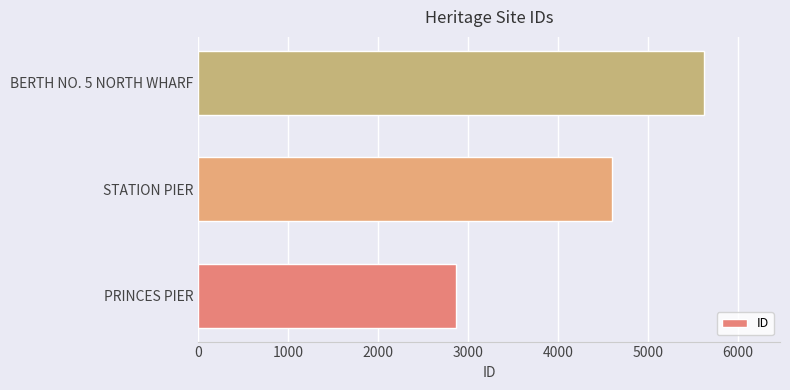

Count the number of categories in the chart.

3